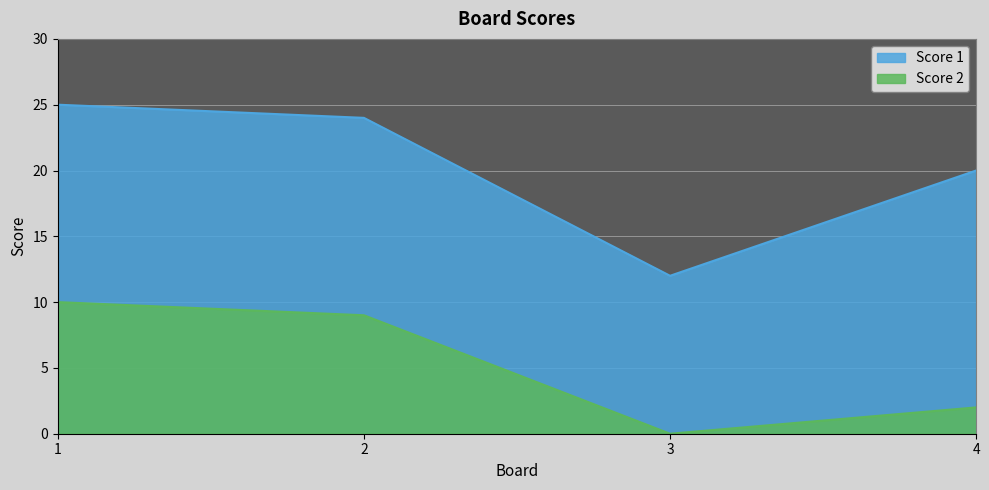

At which label is Score 1 closest to 18?

4